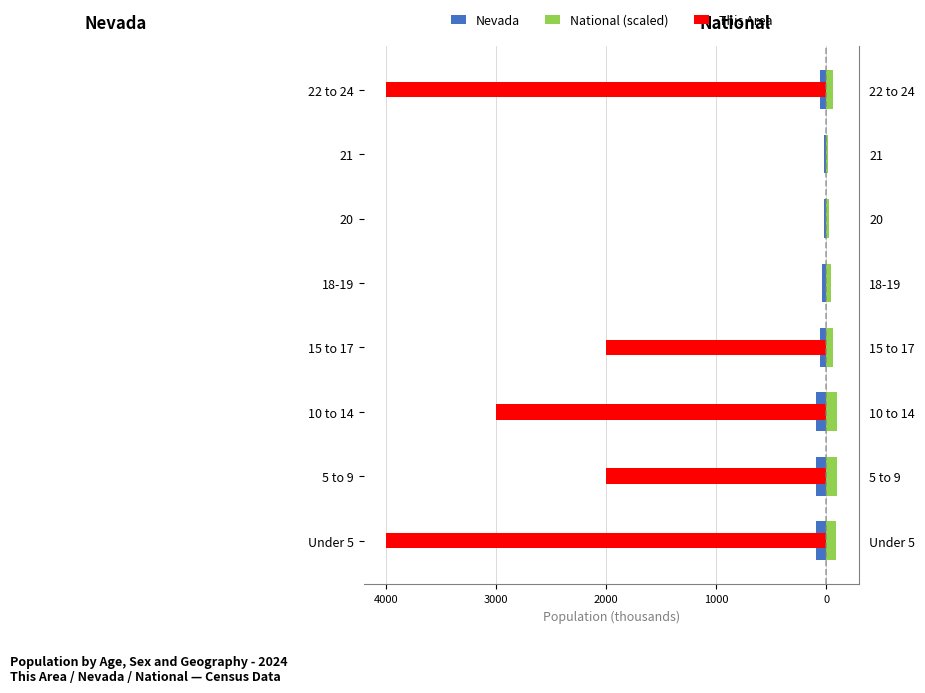

Which series has the largest range (max minus min)?

This Area